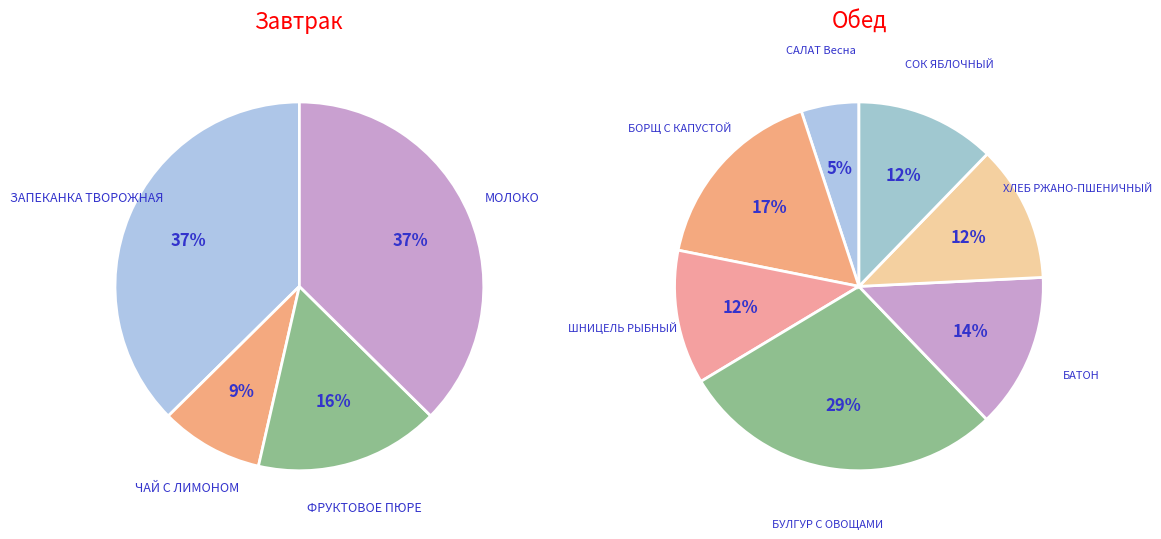

Is it true that ЧАЙ С ЛИМОНОМ И САХАРОМ is 0% of the pie?

True